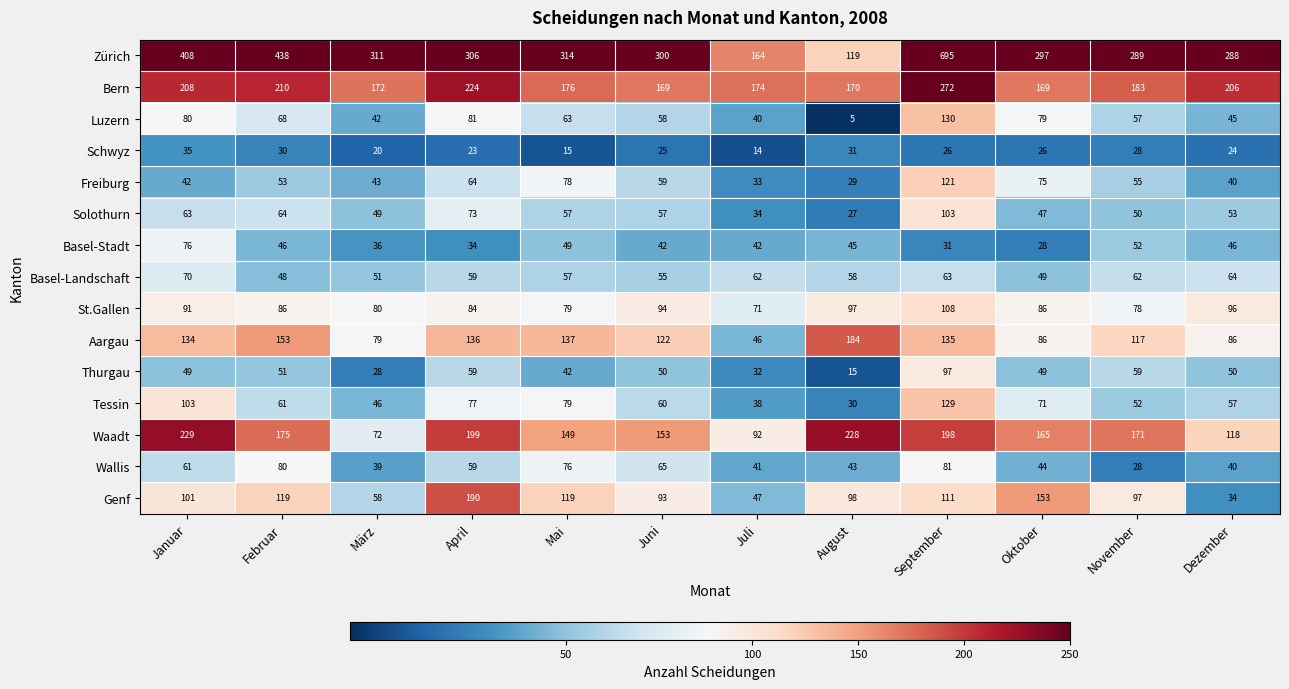

Which category has the highest value in the Basel-Stadt series?

Januar